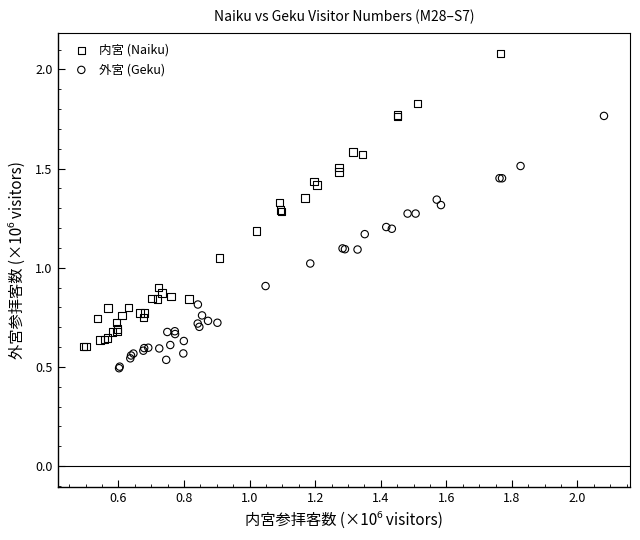

What are all the series names shown in the legend?

内宮 (Naiku), 外宮 (Geku)